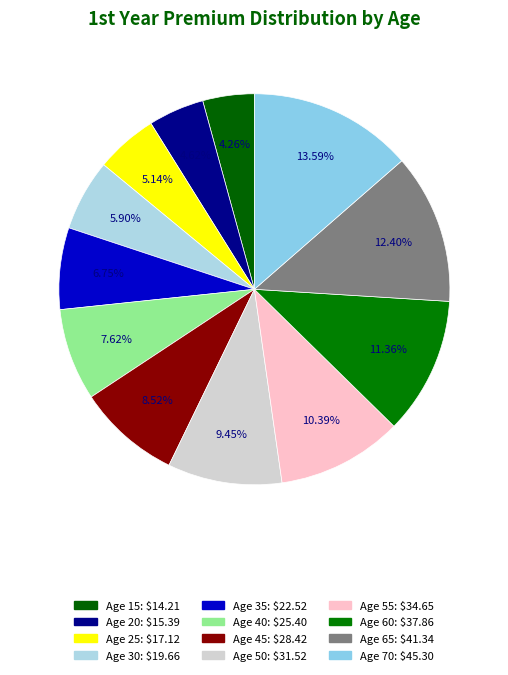

To the nearest percent, what portion does Age 45 represent?

9%